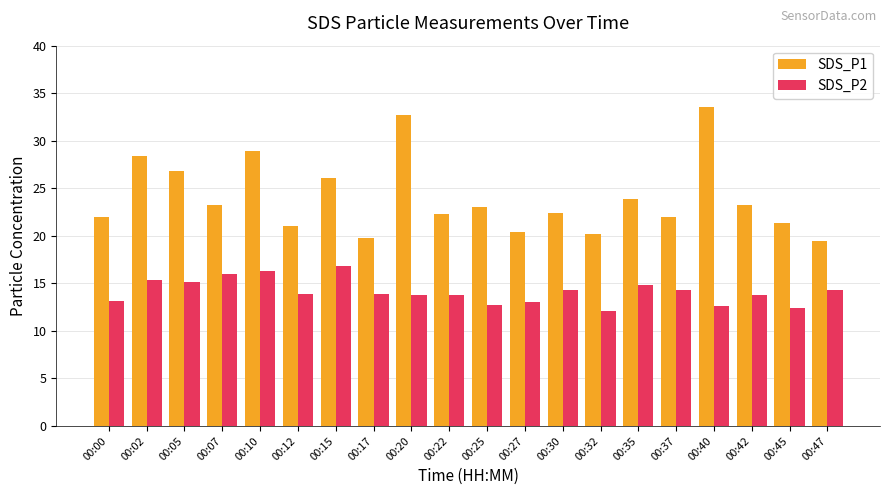

How many distinct data groups are displayed?

2